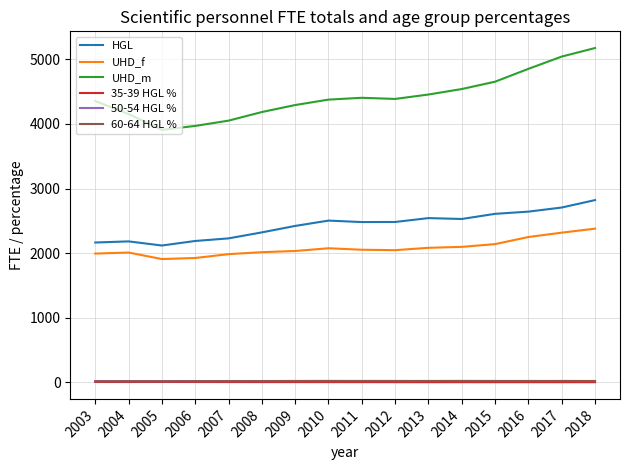

True or false: 50-54 HGL % and HGL intersect in this chart.

False